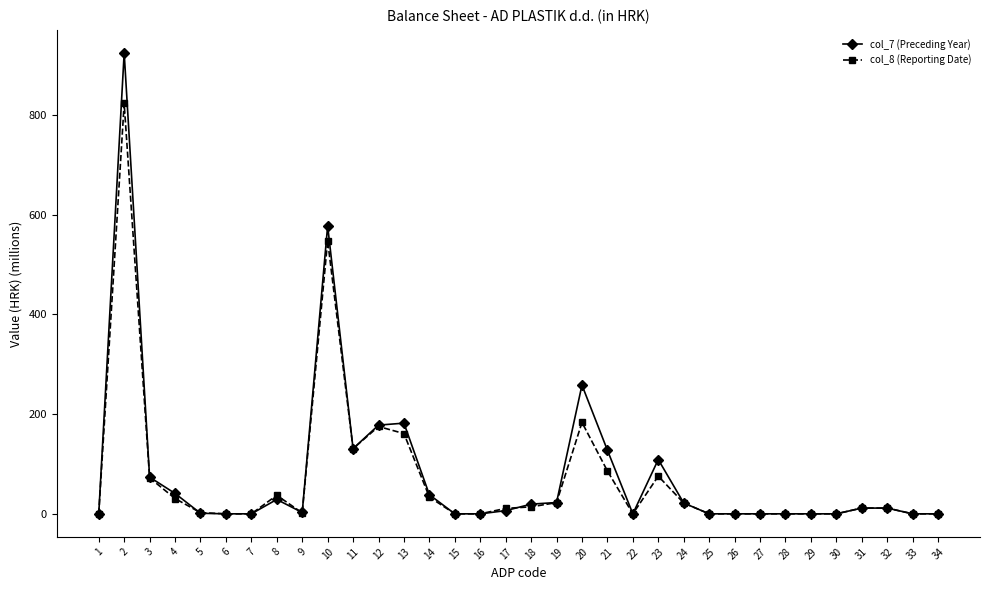

What is the value of the col_7 (Preceding Year) point at the 20th from the left?

258.2